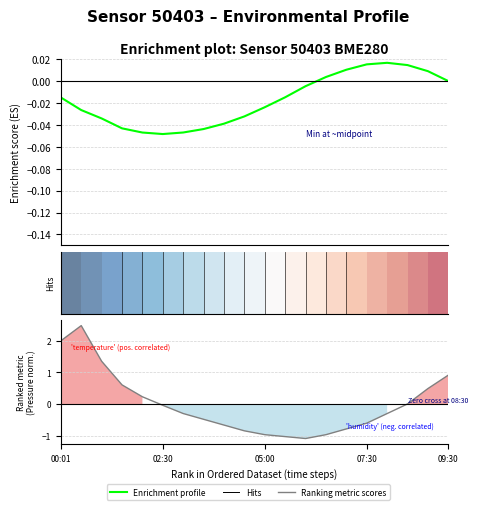

At which category does Enrichment profile reach its first local peak?

16